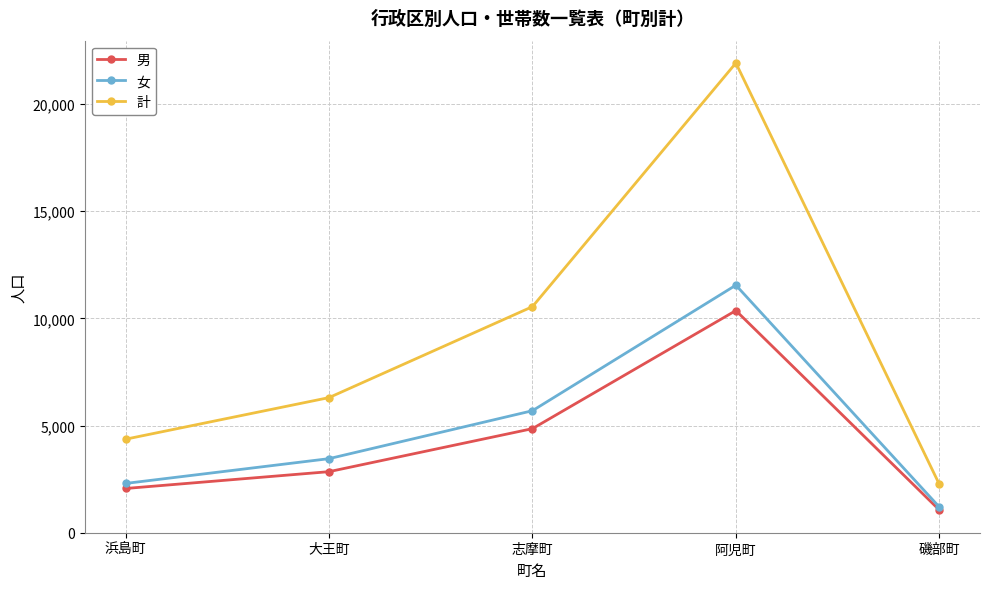

What position from the left is 阿児町?

4